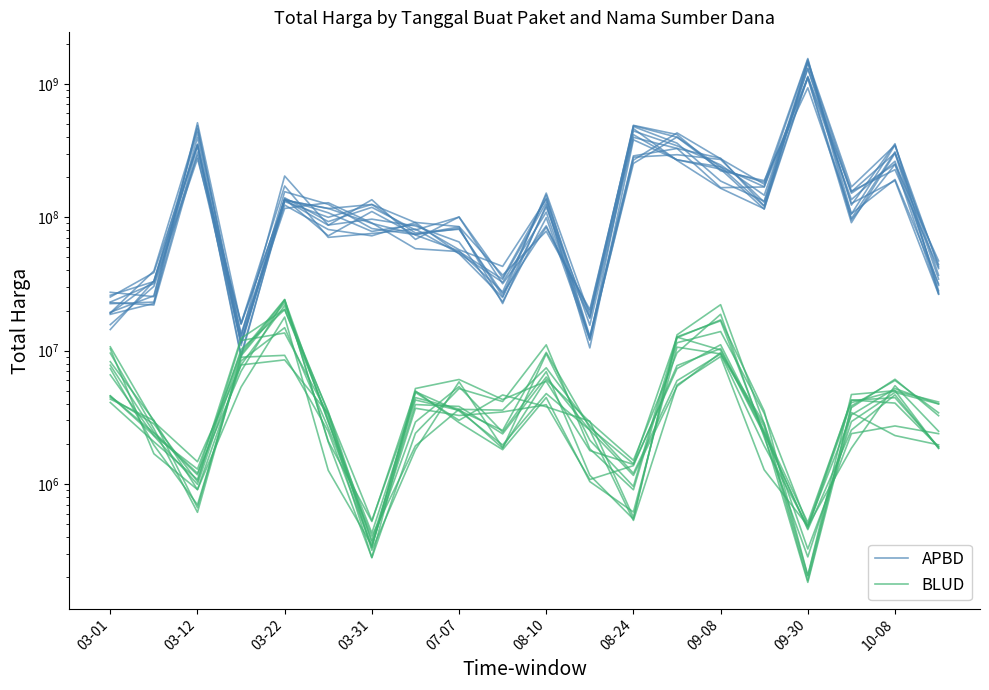

Reading left to right, what are all the values shown in this chart?

APBD: 23148564.0	31836664.6	290209333.8	11488812.7	135039983.0	87079275.0	135348524.1	68261788.5	100550922.1	35167348.8	138200470.4	15514728.0	396827862.6	328182620.3	166664682.2	168559164.0	1097977200.9	91061689.4	301915707.9	28124415.3
BLUD: 4583094.5	2317152.7	1296385.1	9739756.0	24211382.0	2071763.5	282355.5	4861428.3	3008711.5	4659851.7	3801056.9	2963716.7	565103.6	12506724.4	17017187.3	3535460.1	206201.0	3743416.9	6109359.9	3258208.5